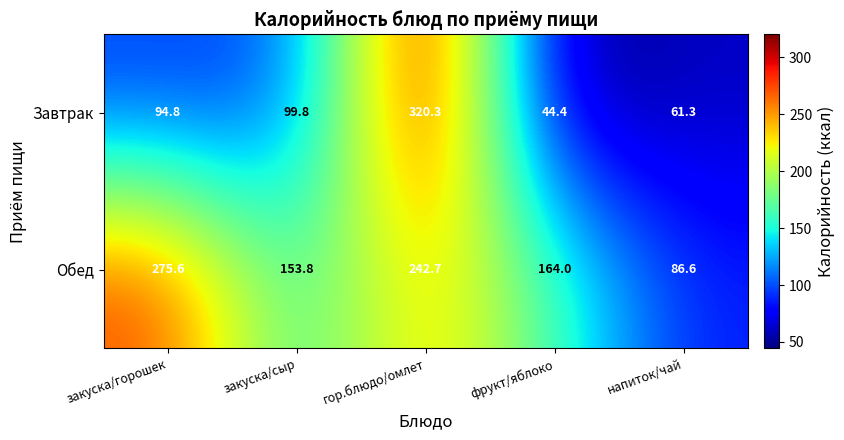

How many data points does each series have?

5